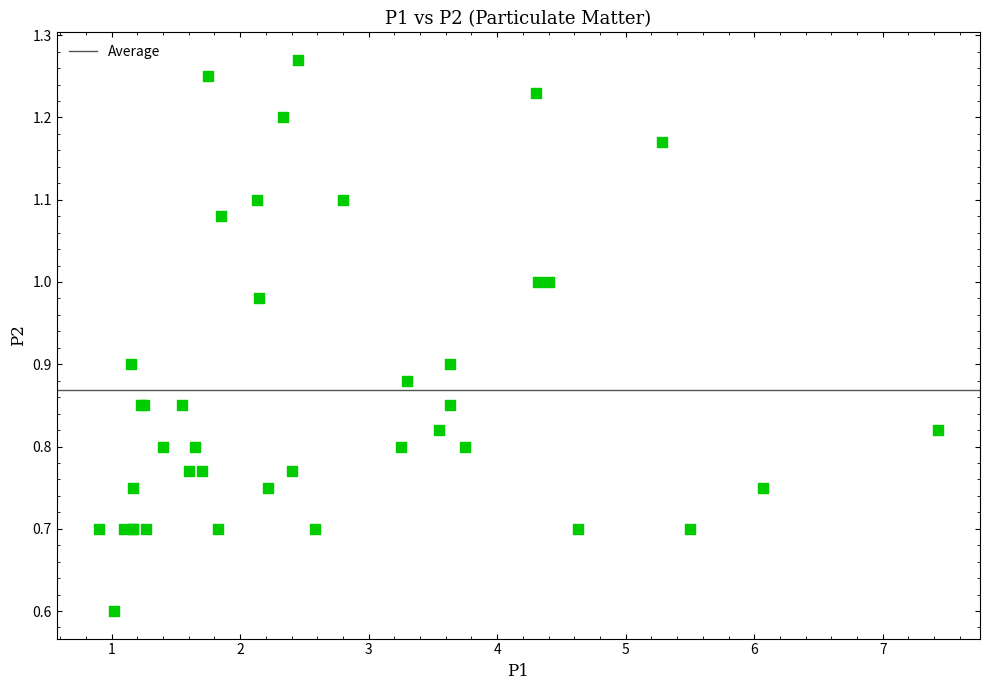

What Y value in the scatter plot is closest to 0?

0.6